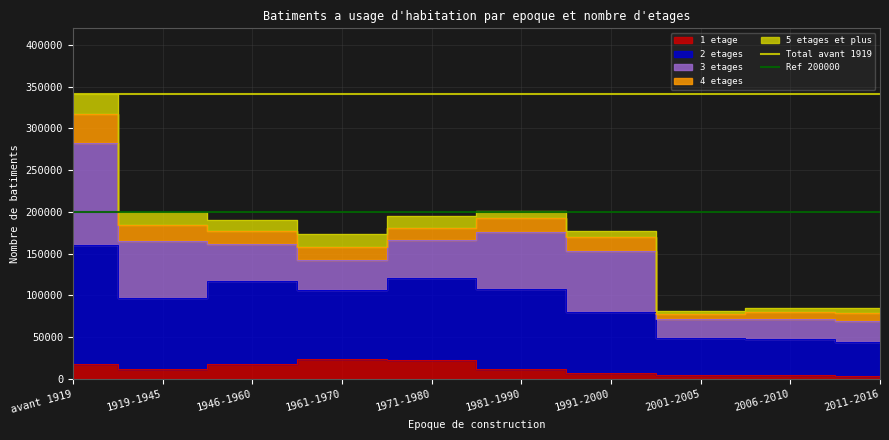

The value of Ref 200000 at avant 1919 is 200000. True or false?

True